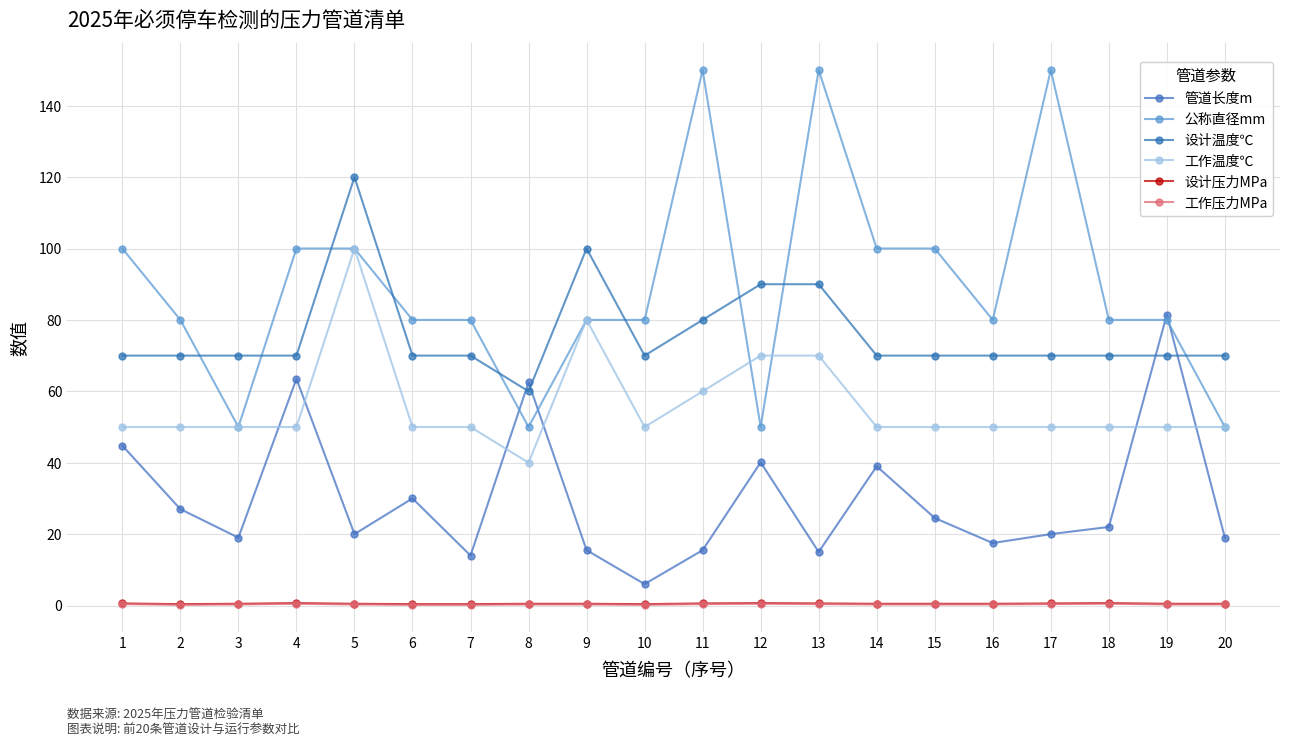

Count the number of data series in this chart.

6